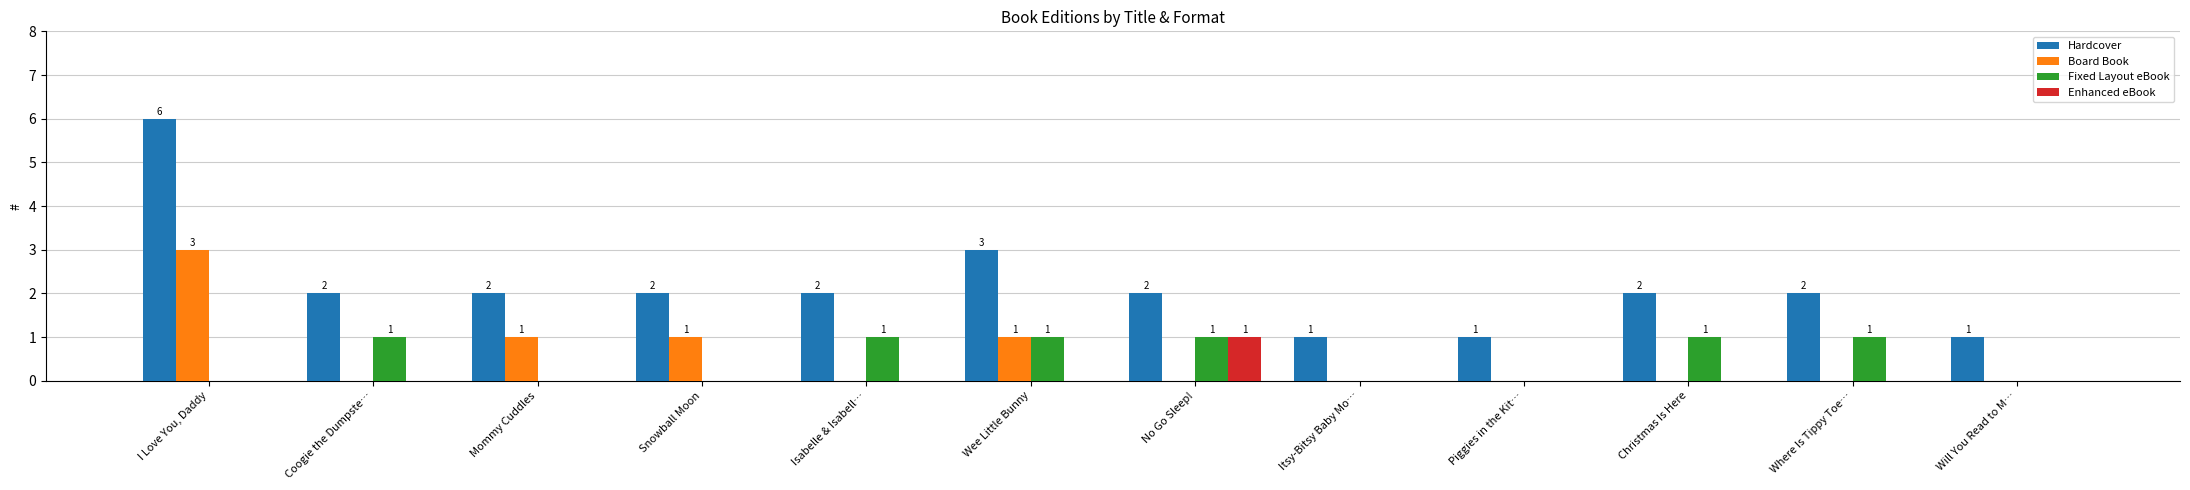

What is the difference between the Fixed Layout eBook values at Piggies in the Kit… and Wee Little Bunny?

1